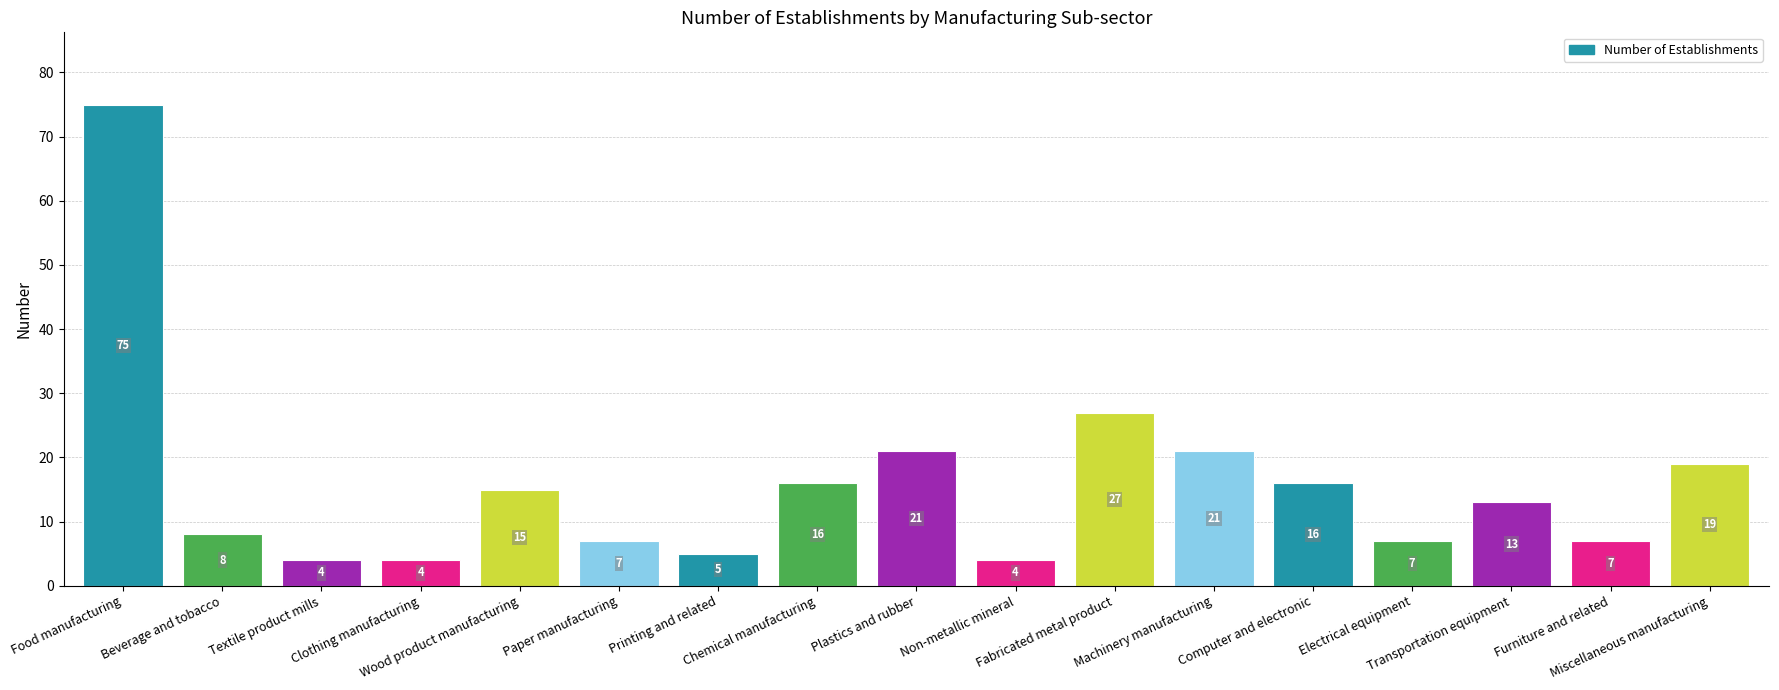

Approximately how many times larger is the value at Food manufacturing compared to Machinery manufacturing?

3.6